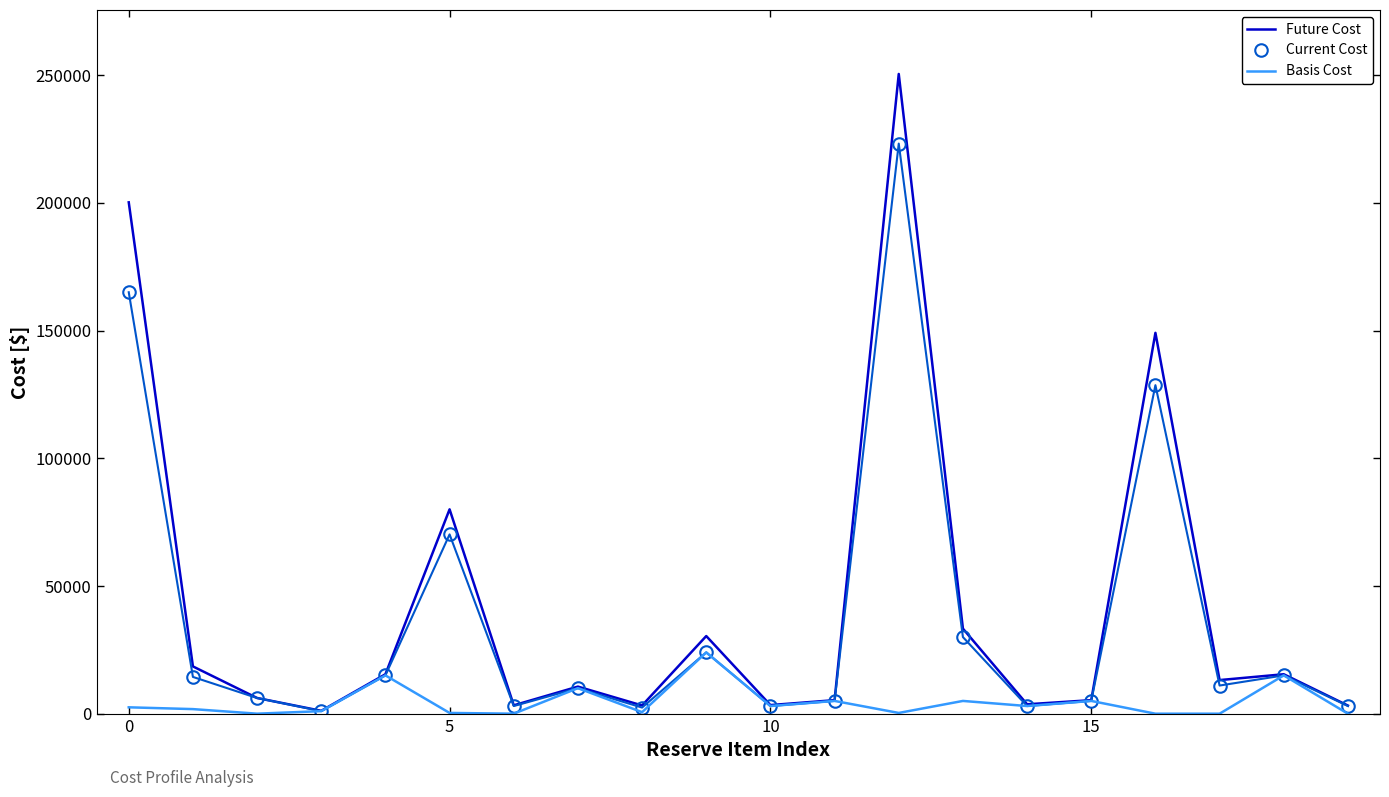

List the series in order of their peak value, lowest first.

Basis Cost, Current Cost, Future Cost